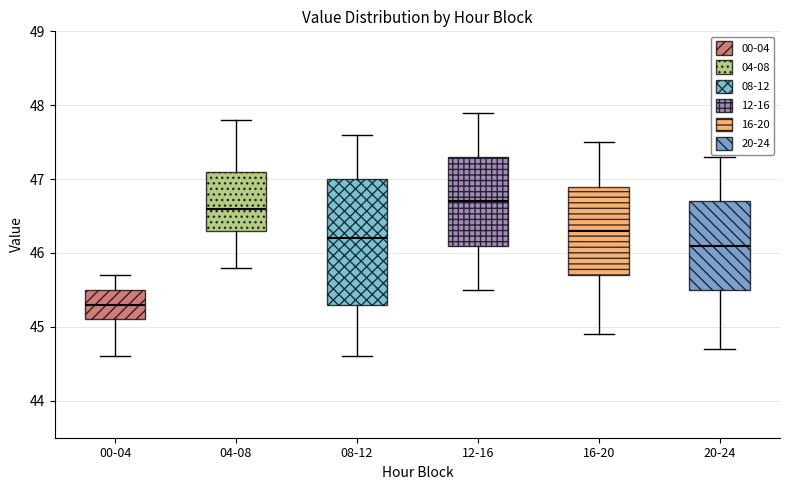

Reading left to right, read every box against the y-axis: the position of its median line, the range the box covers, and the ends of its whiskers. The values are not printed on the chart, so give them approximately, as read against the axis.

00-04: median 45.3, box 45.1 to 45.5, whiskers 44.6 to 45.7
04-08: median 46.6, box 46.3 to 47.1, whiskers 45.8 to 47.8
08-12: median 46.2, box 45.3 to 47.0, whiskers 44.6 to 47.6
12-16: median 46.7, box 46.1 to 47.3, whiskers 45.5 to 47.9
16-20: median 46.3, box 45.7 to 46.9, whiskers 44.9 to 47.5
20-24: median 46.1, box 45.5 to 46.7, whiskers 44.7 to 47.3